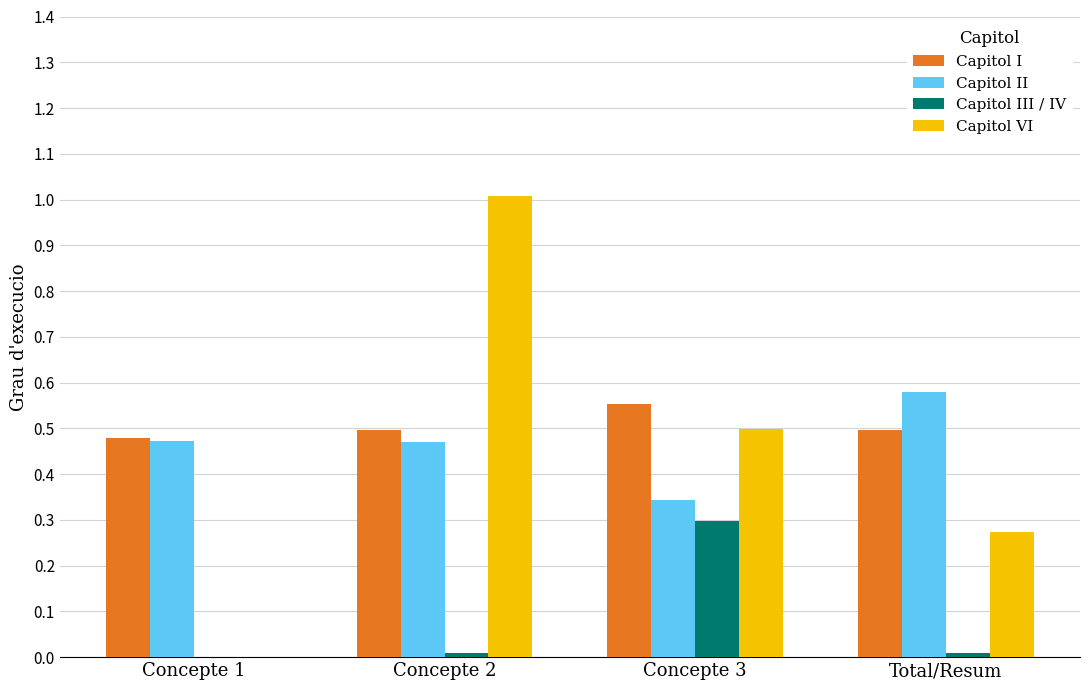

The value of Capitol I at Concepte 2 is 0.8. True or false?

False